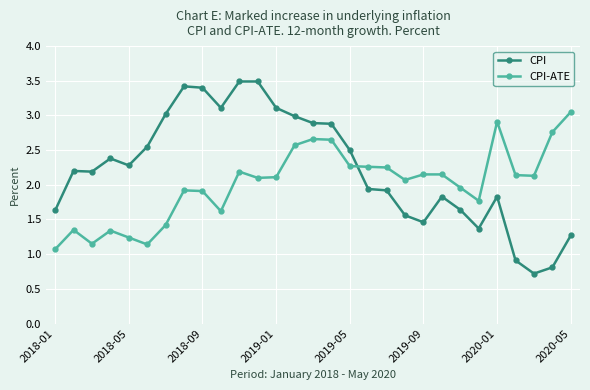

Which series has the largest range (max minus min)?

CPI